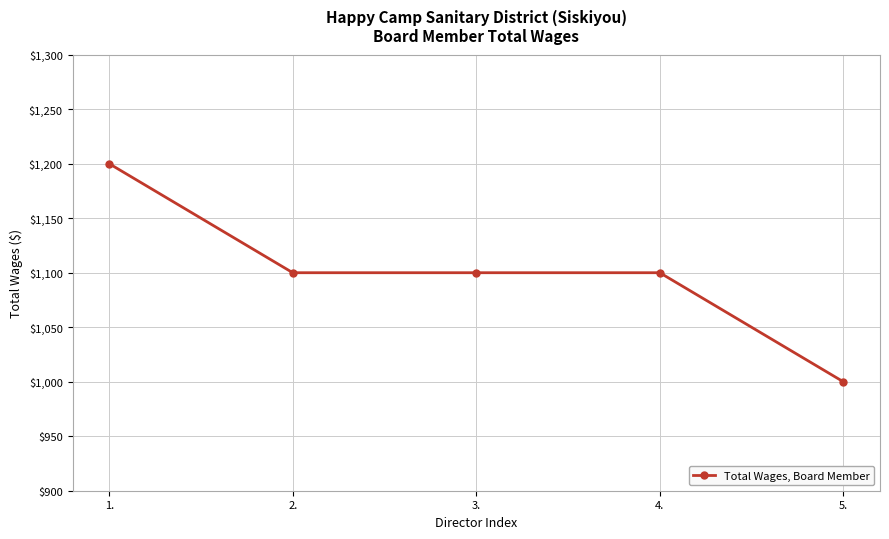

Is this an area chart (filled region under the line)?

No